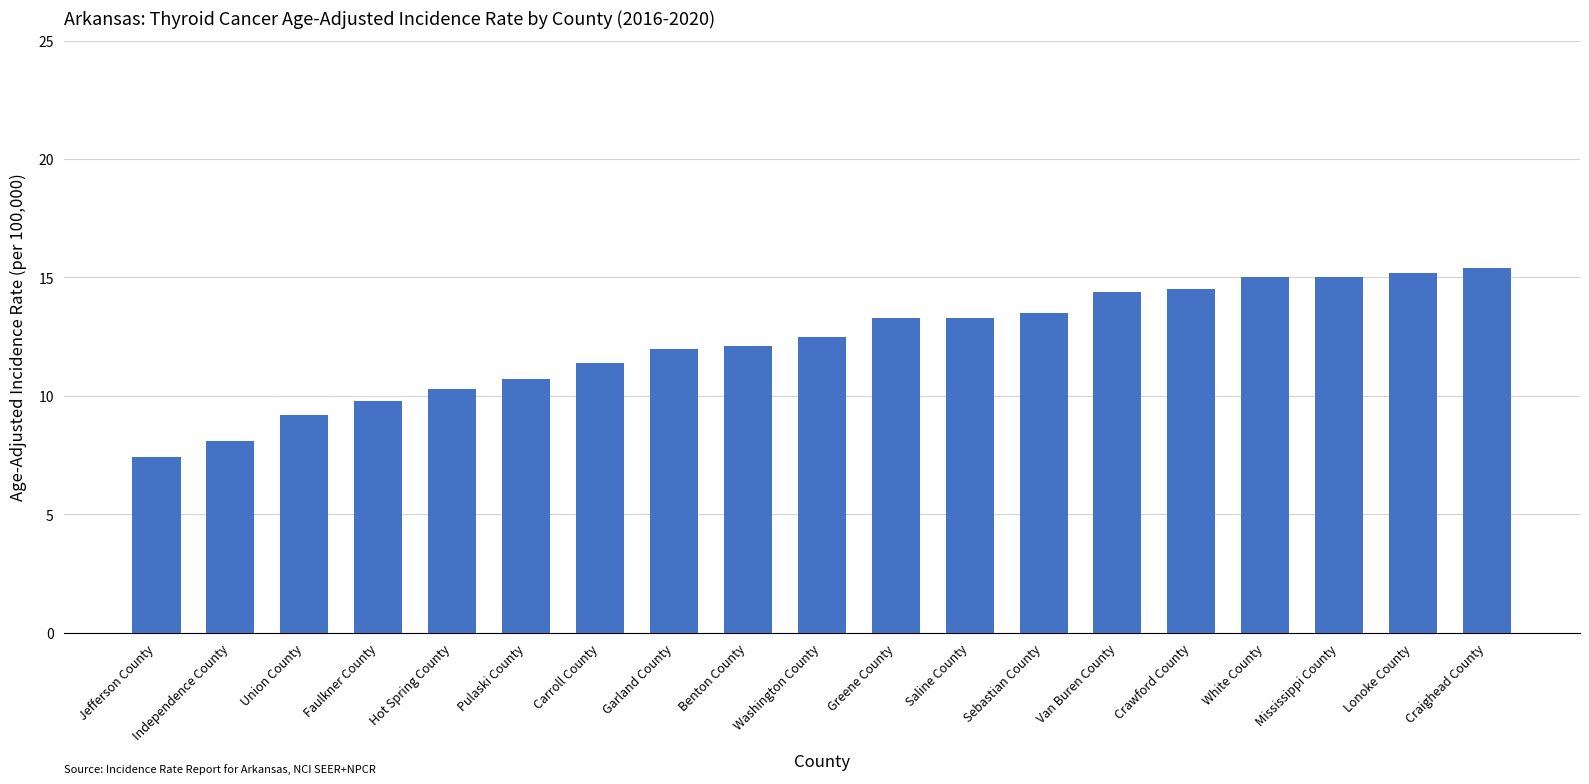

Approximately how many times larger is the value at Carroll County compared to Washington County?

0.9